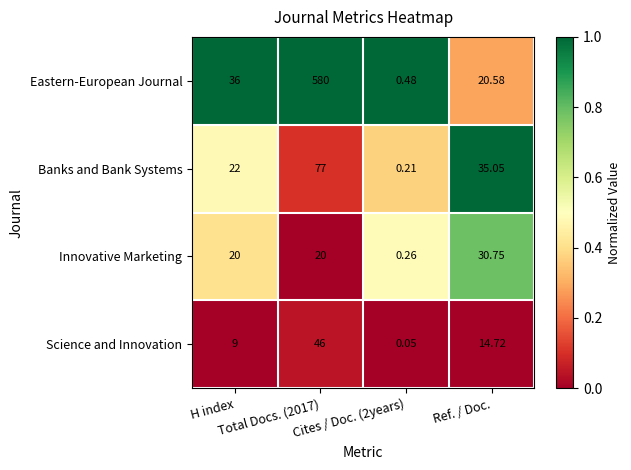

Count the number of data series in this chart.

4